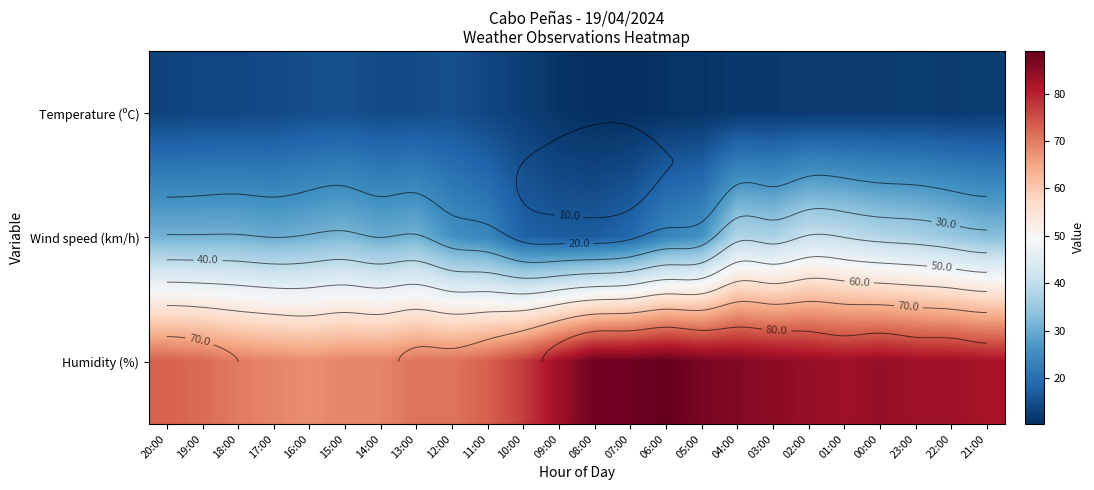

Which category has the lowest value in the Humidity (%) series?

16:00